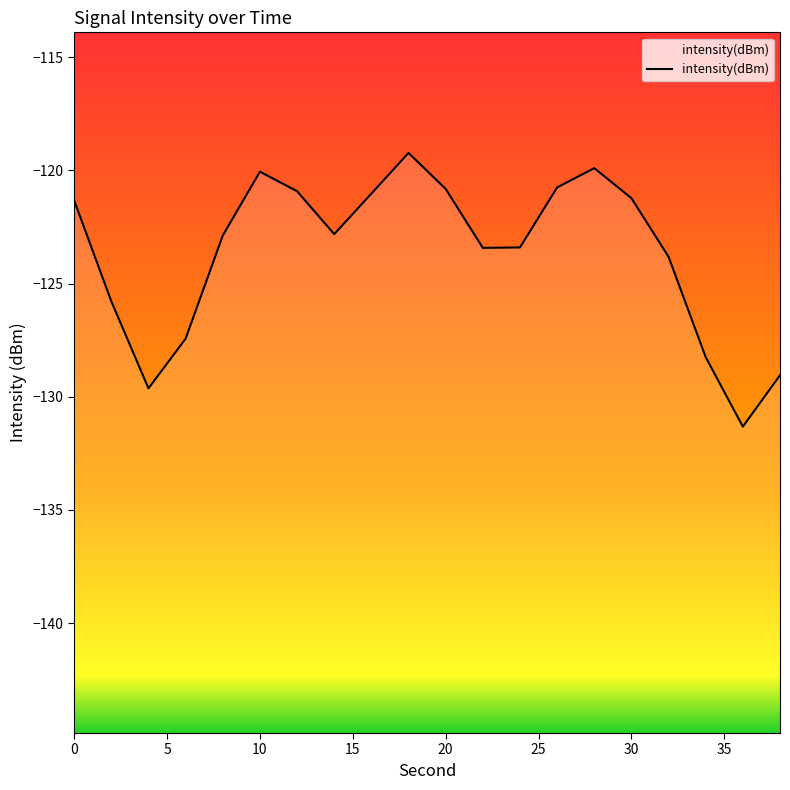

True or false: there are more than 1 points higher than both neighbors.

True